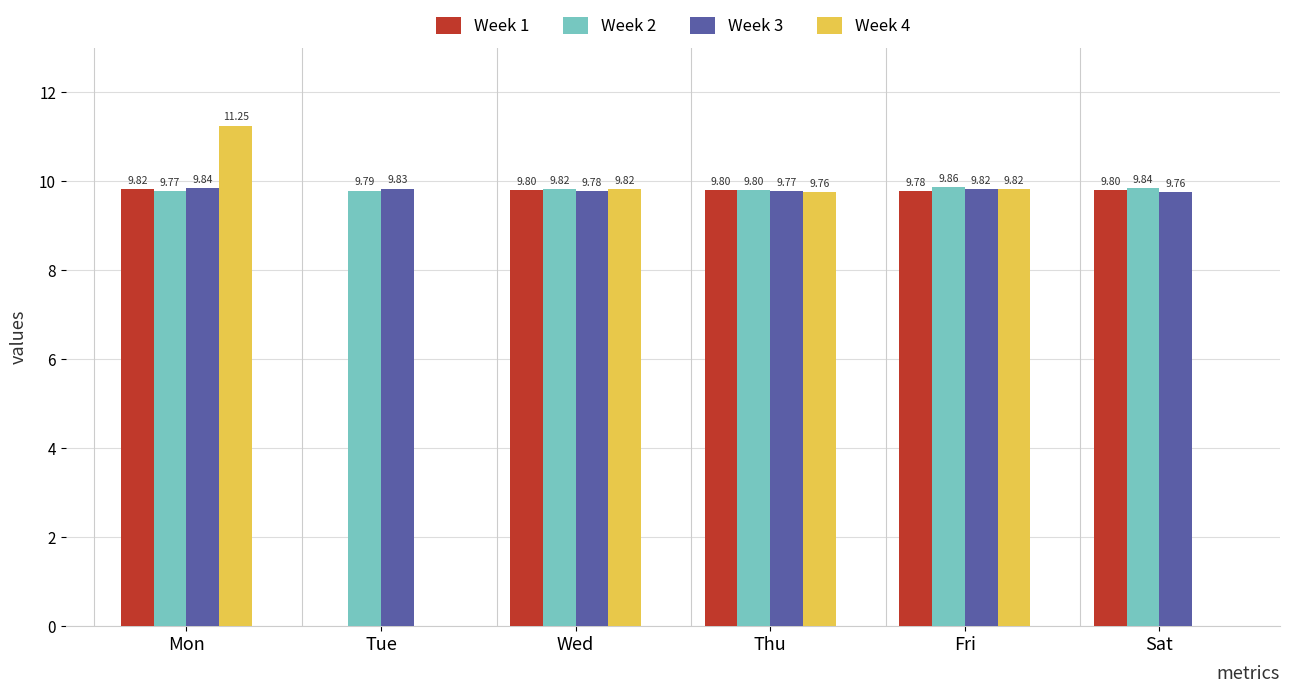

Which series has the largest total across all categories?

Week 2